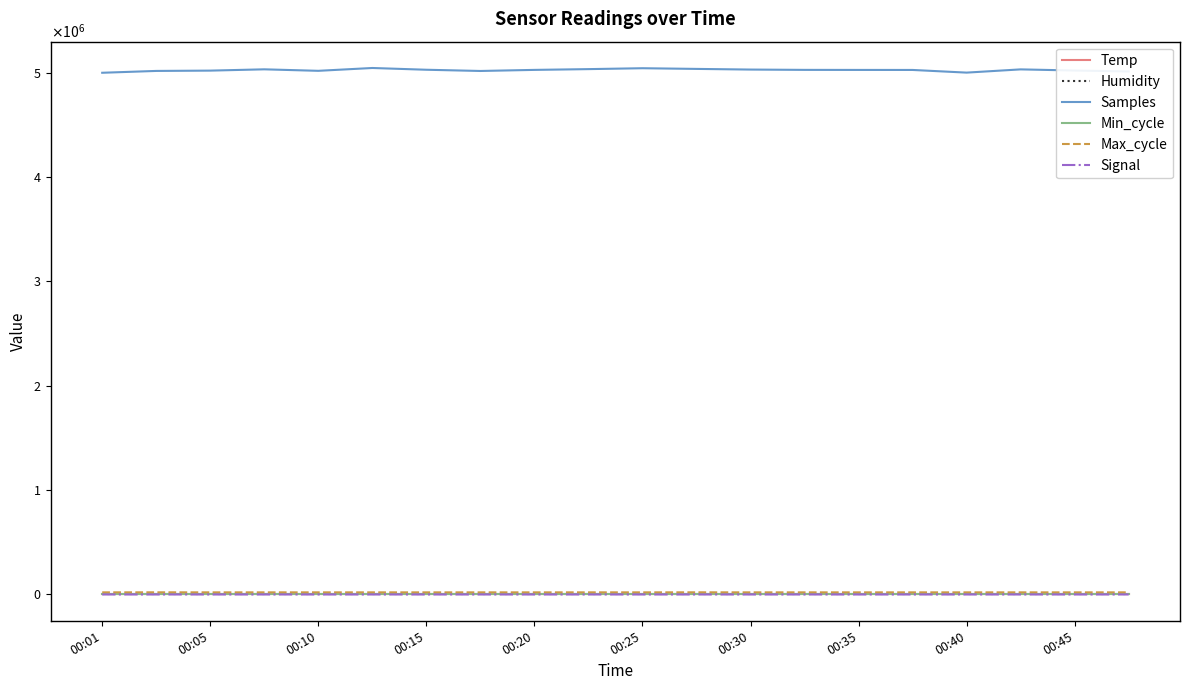

Rank the categories by Humidity value from highest to lowest.

00:01, 00:05, 00:10, 00:15, 00:20, 00:25, 00:30, 00:35, 00:40, 00:45, 10, 11, 12, 13, 14, 15, 16, 17, 18, 19